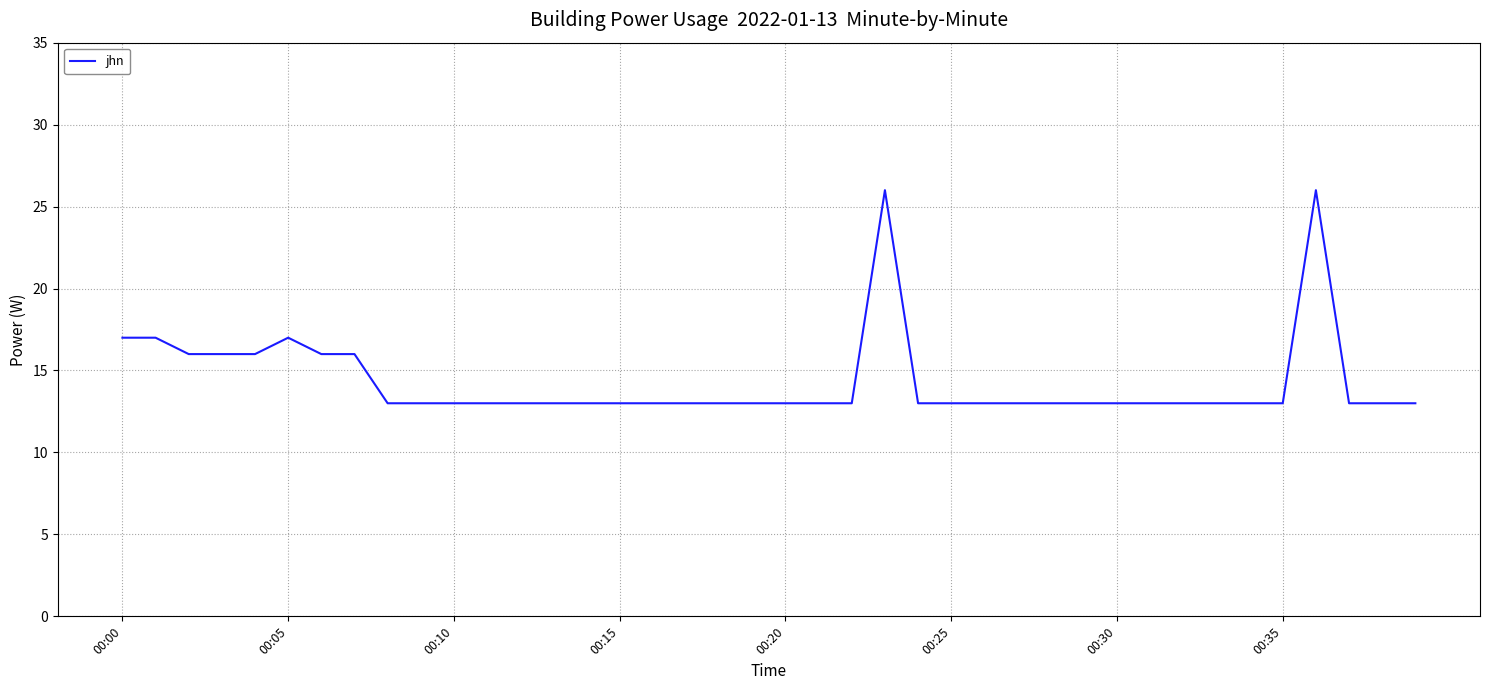

What is the minimum value shown in the chart?

13